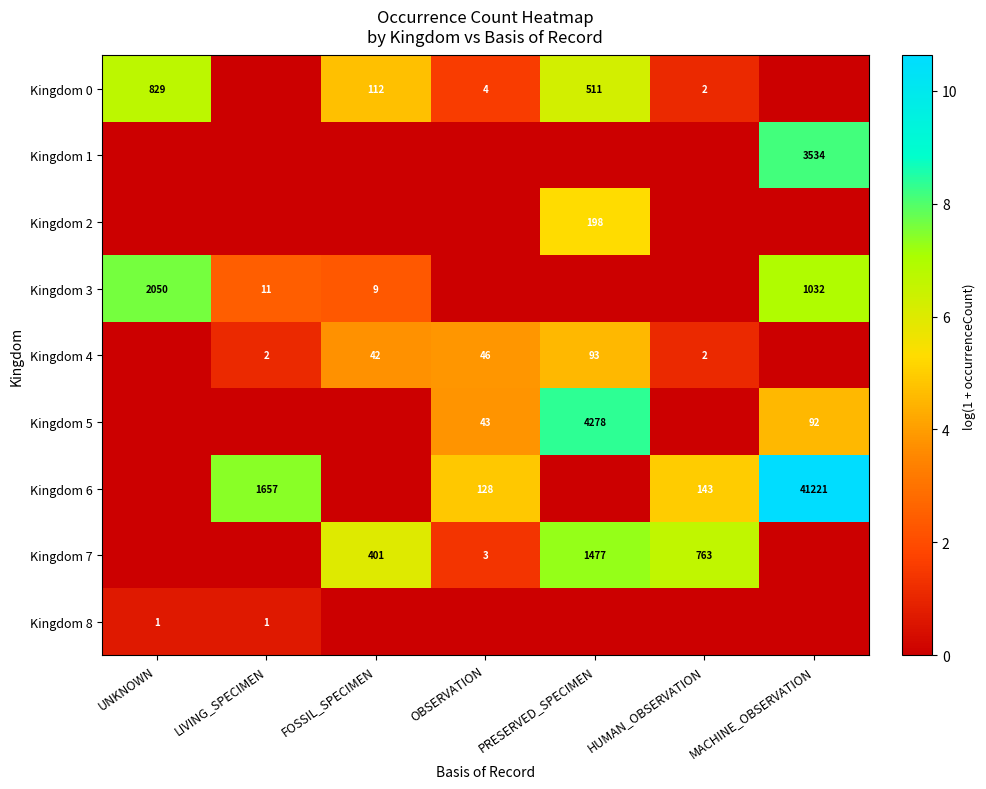

True or false: Kingdom 7 has a value of 1477 at PRESERVED_SPECIMEN.

True